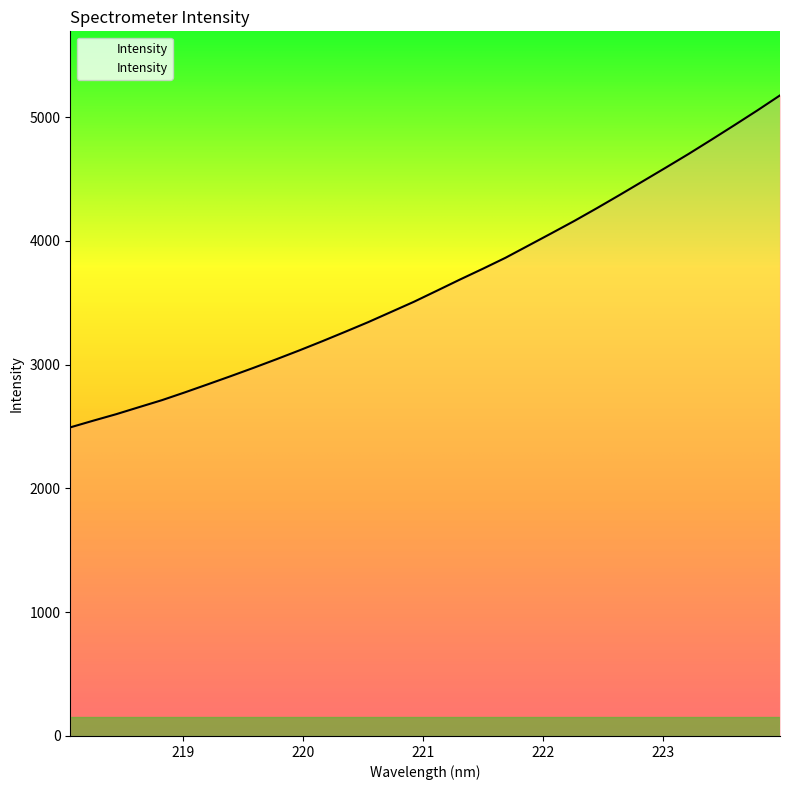

What is the greatest value displayed?

5176.1